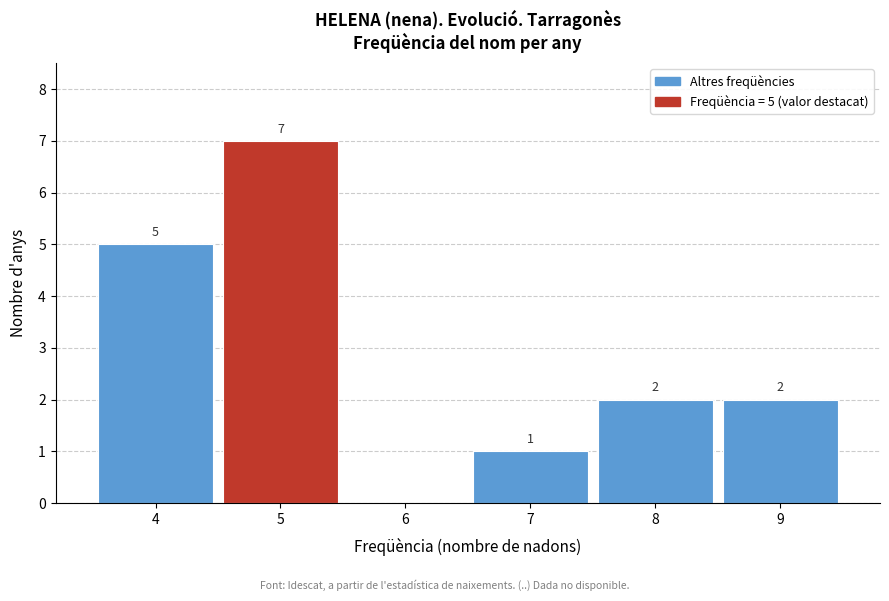

Which range on the x-axis has the tallest bar?

4.5 to 5.5